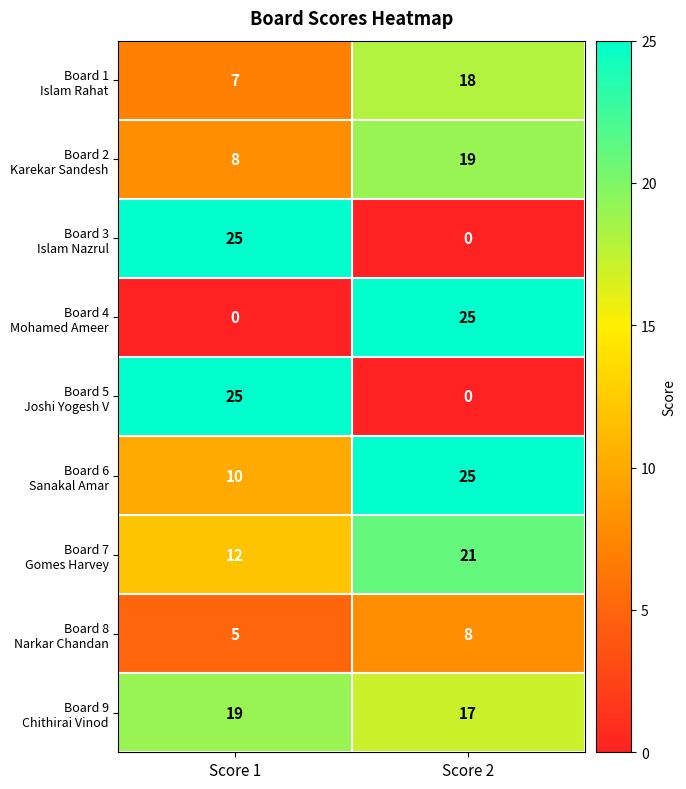

What is the spread (max minus min) of values at Score 2?

25